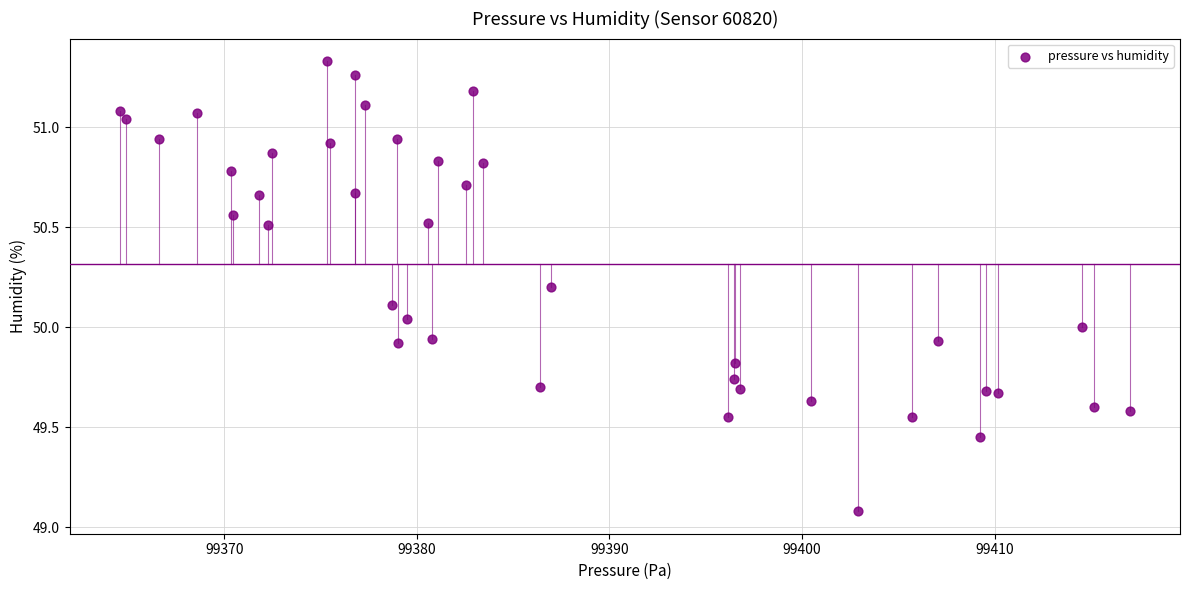

What is the range of X values (max minus min)?

52.4